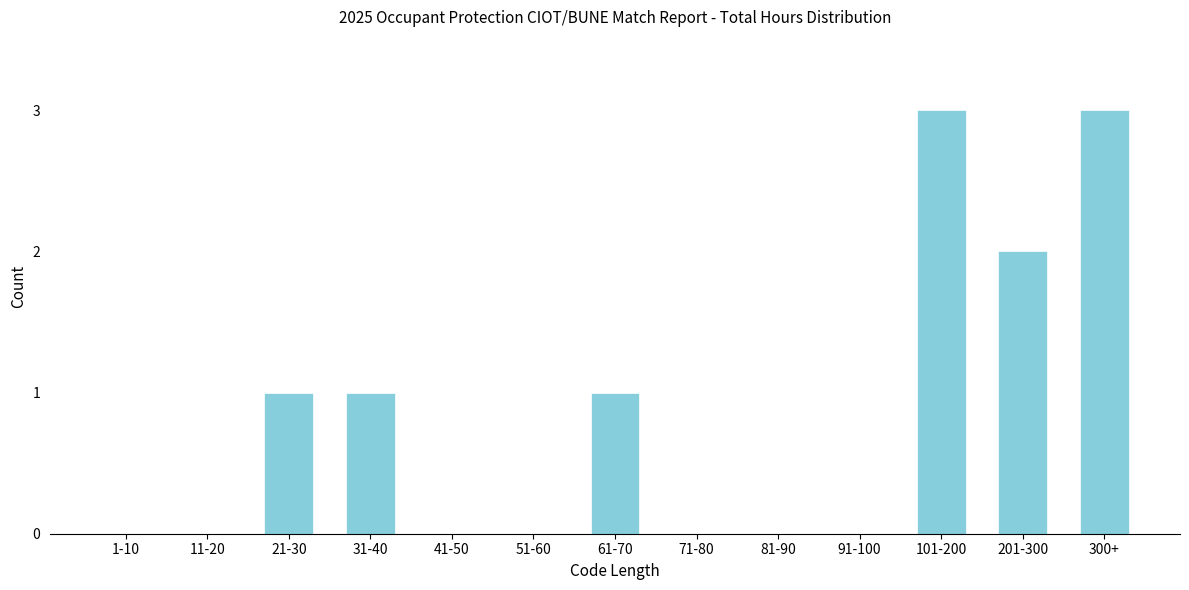

Reading left to right, transcribe all the data shown in this chart.

1-10=0	11-20=0	21-30=1	31-40=1	41-50=0	51-60=0	61-70=1	71-80=0	81-90=0	91-100=0	101-200=3	201-300=2	300+=3